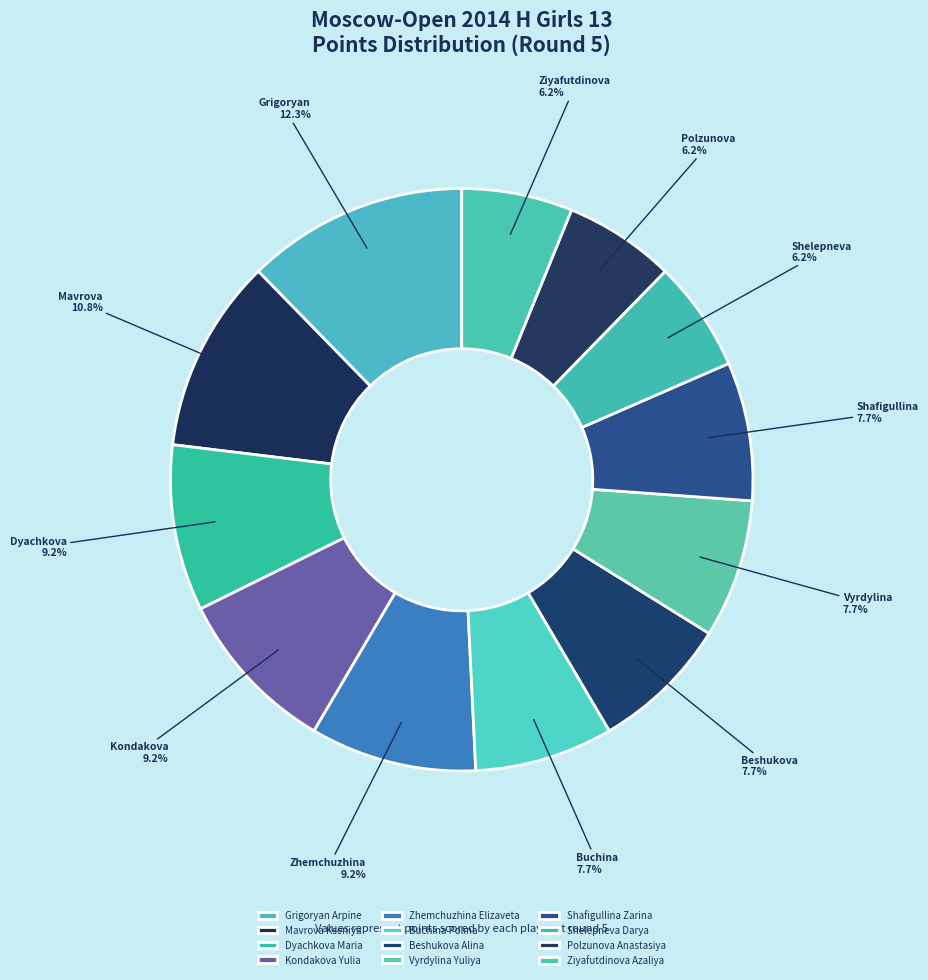

Combined, what portion of the pie is Beshukova Alina and Shafigullina Zarina?

15.4%